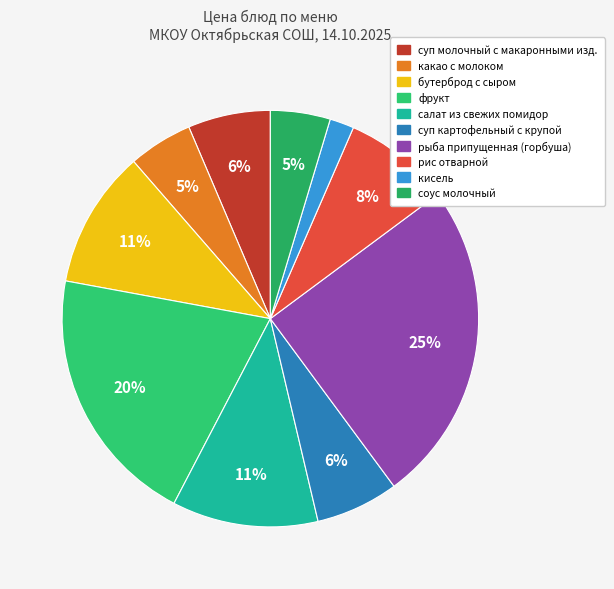

Which category has the smallest portion of the pie?

кисель